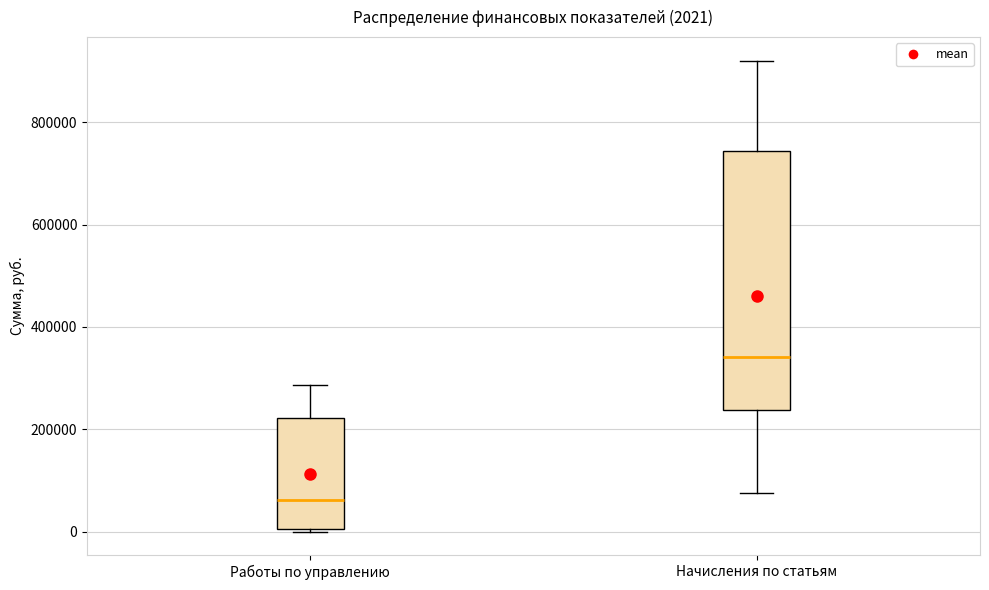

Which box has the highest median line?

Начисления по статьям